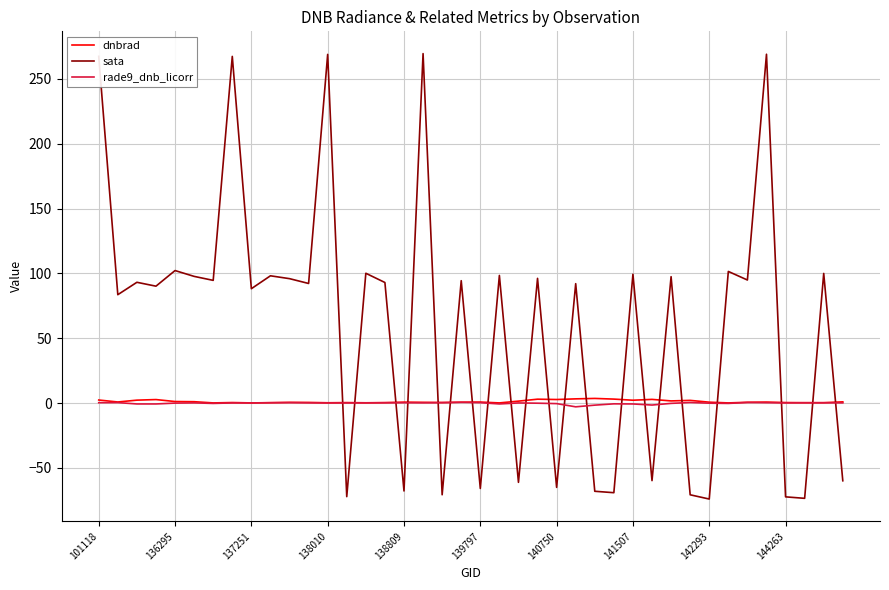

What is the highest value of the sata series?

269.5